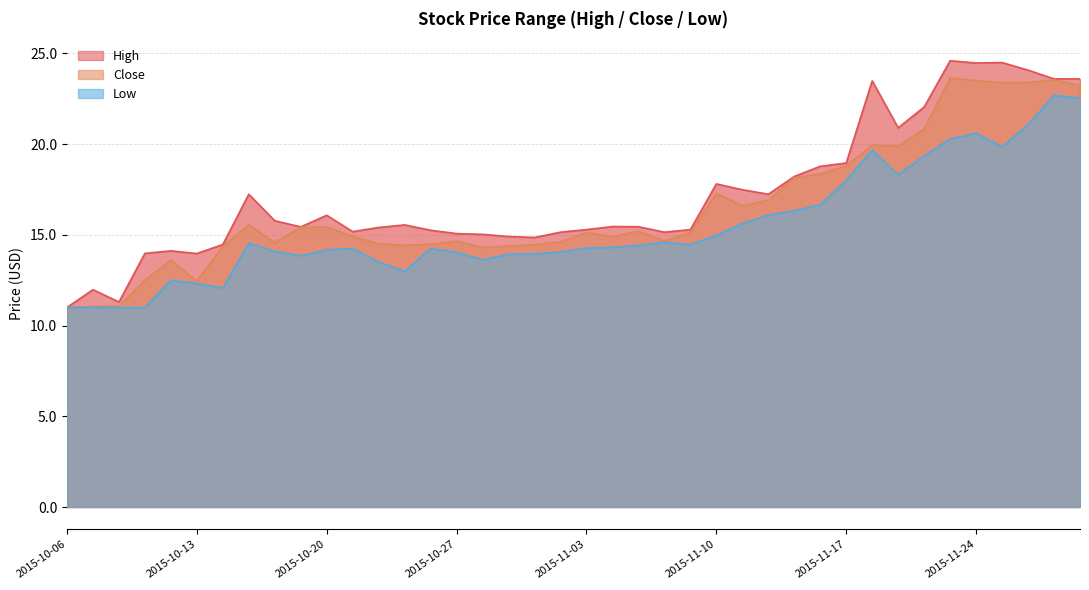

At which category is the sum across all series the highest?

2015-11-30